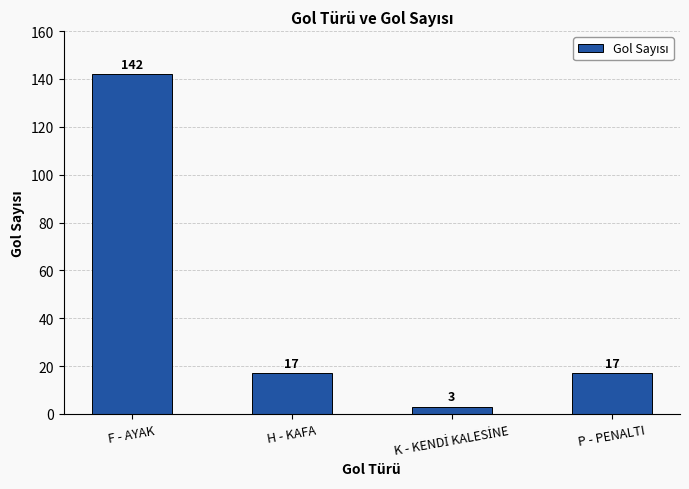

Reading left to right, transcribe all the data shown in this chart.

142	17	3	17